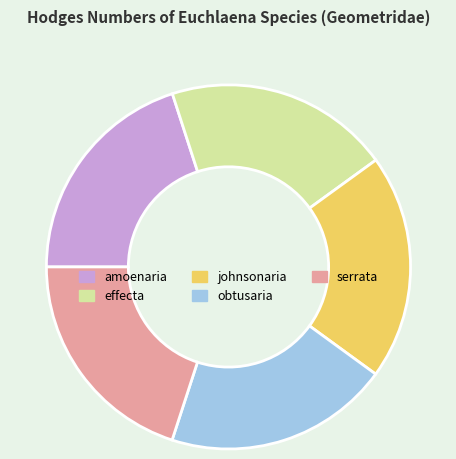

How many slices are in this pie chart?

5